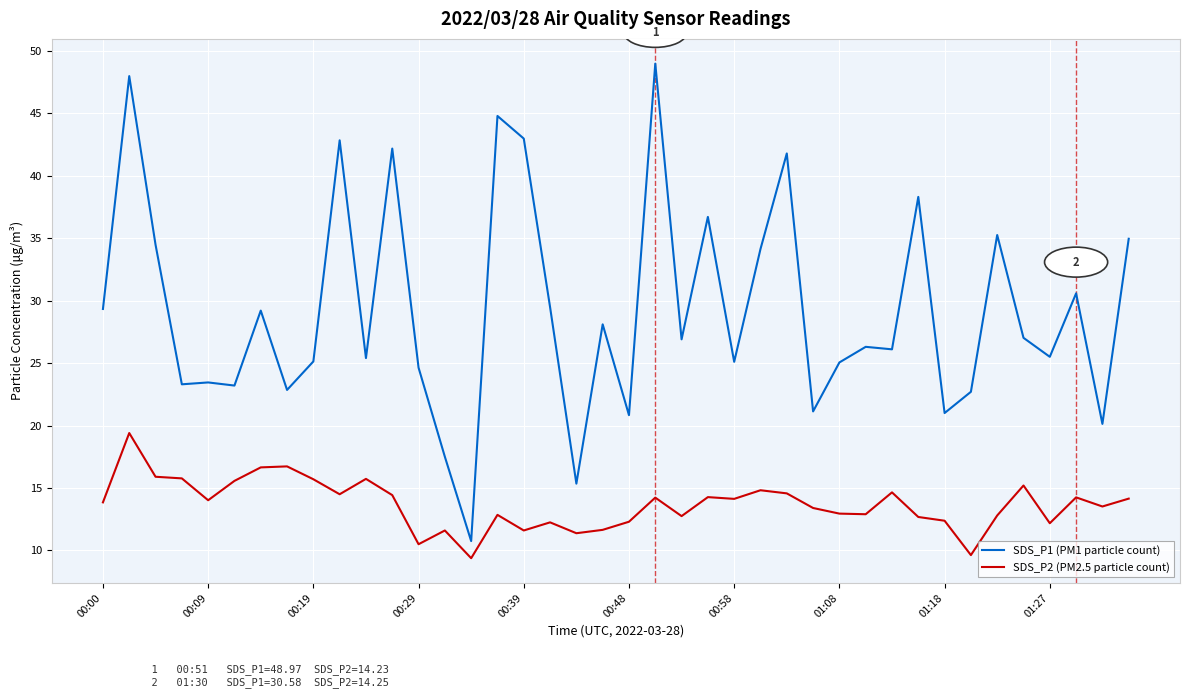

Does the chart display data point markers on the line(s)?

No